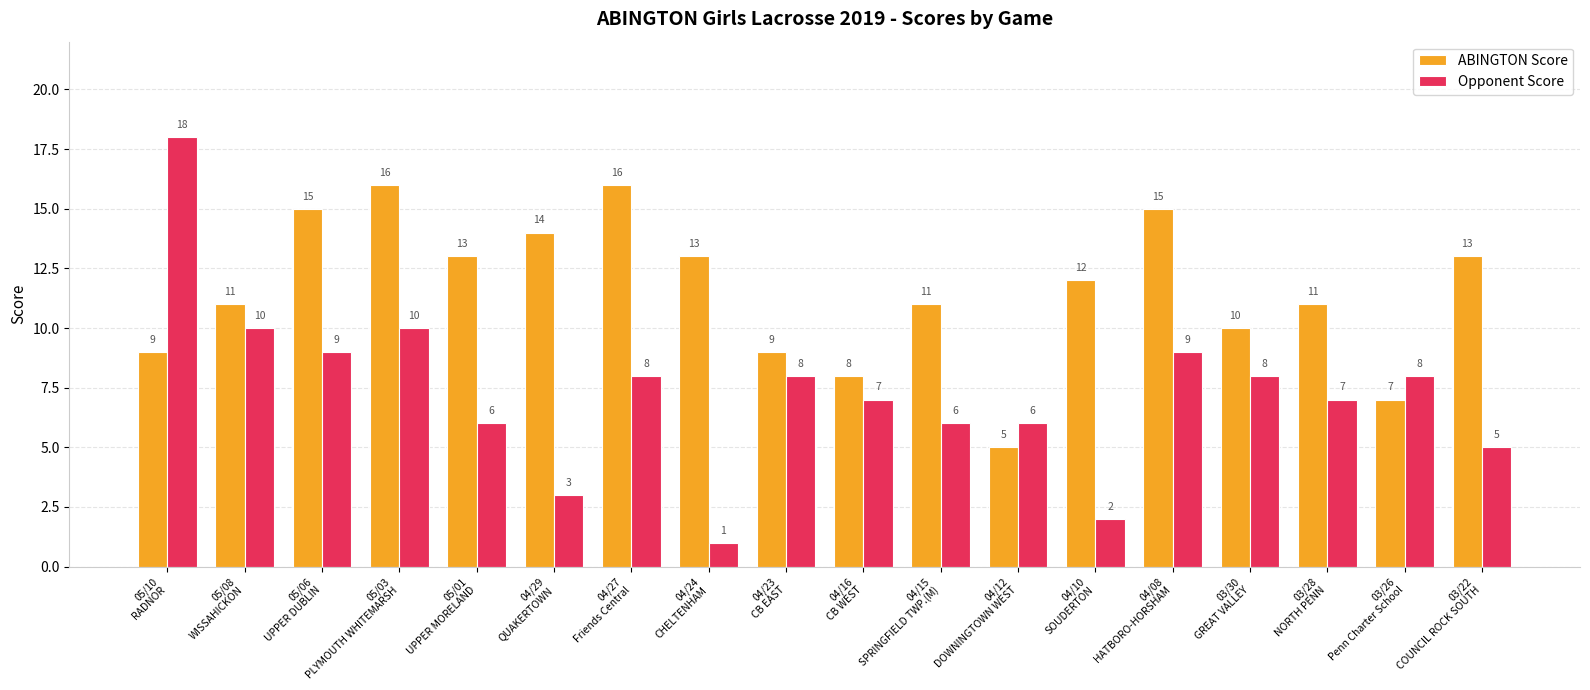

What position from the left is 05/03
PLYMOUTH WHITEMARSH?

4